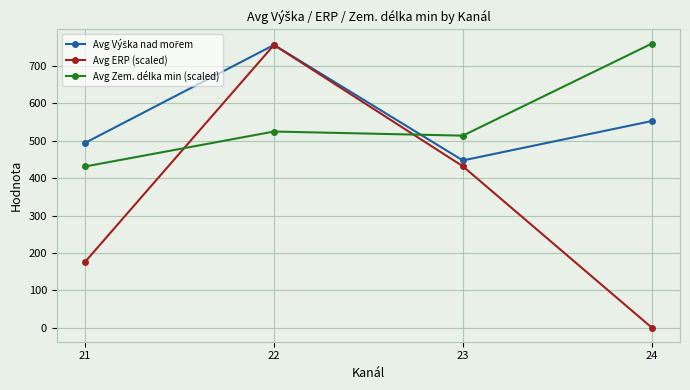

At how many categories does at least one series exceed 305?

4